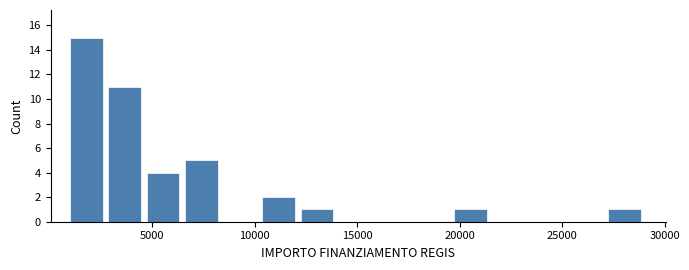

Around what value on the x-axis is the tallest bar? Give the approximate position of its centre, as read against the axis.

2000